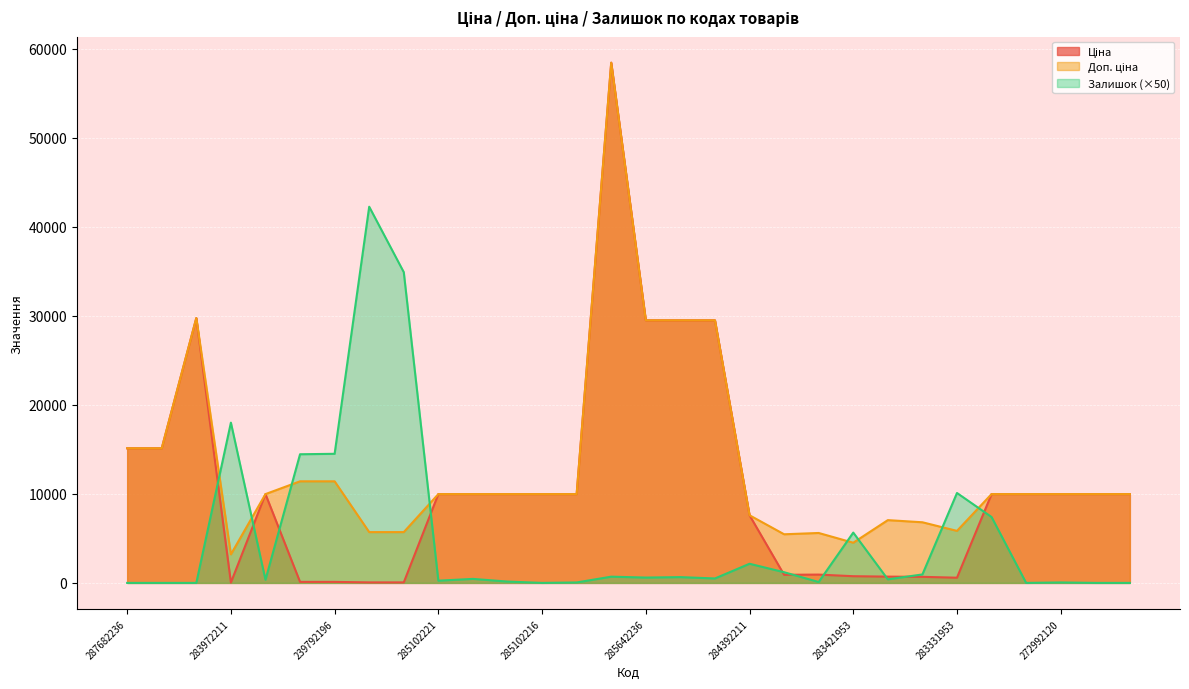

What is the minimum value for Ціна?

32.0